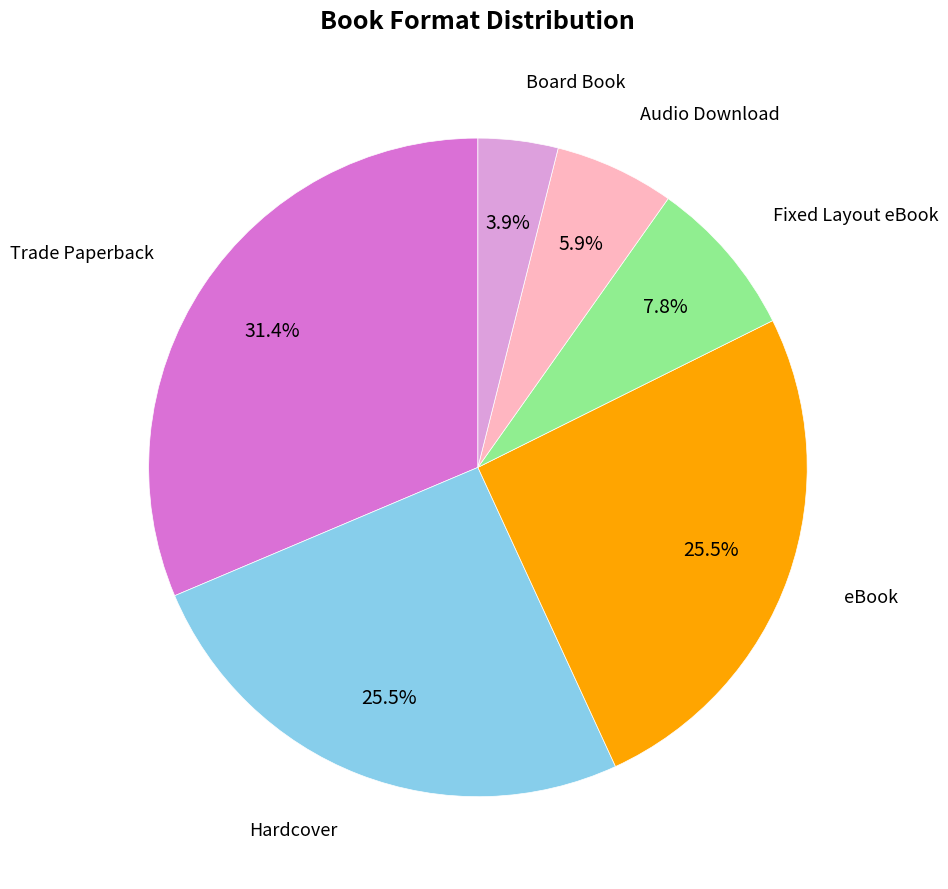

Is there a majority slice in this chart?

No